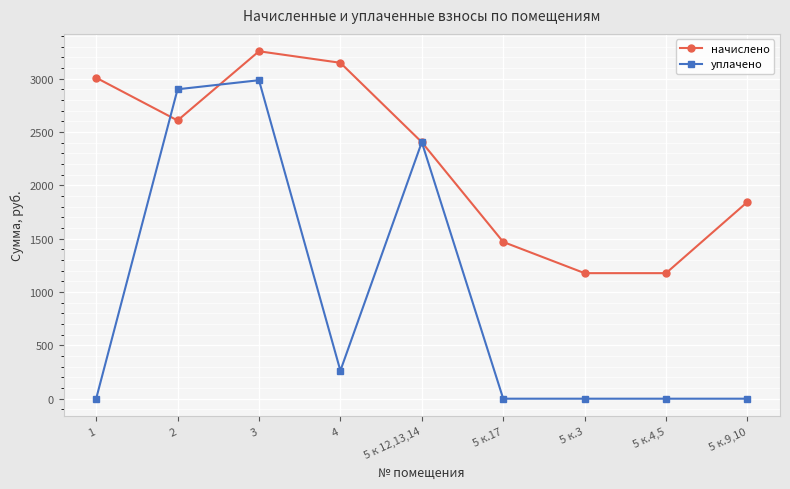

The value of начислено at 5 к.17 is 1469.2. True or false?

True